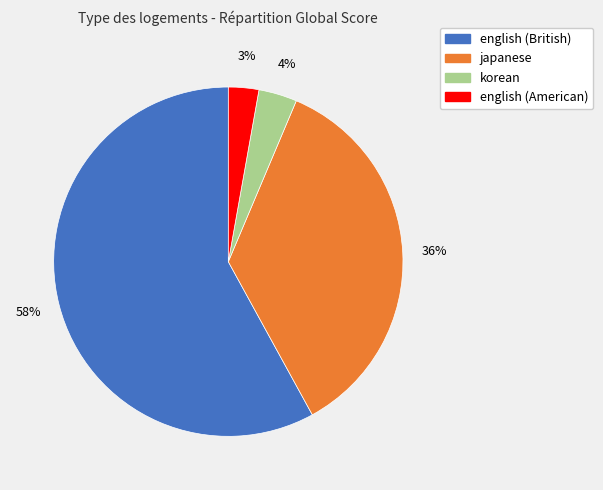

To the nearest percent, what is the average slice percentage?

25%